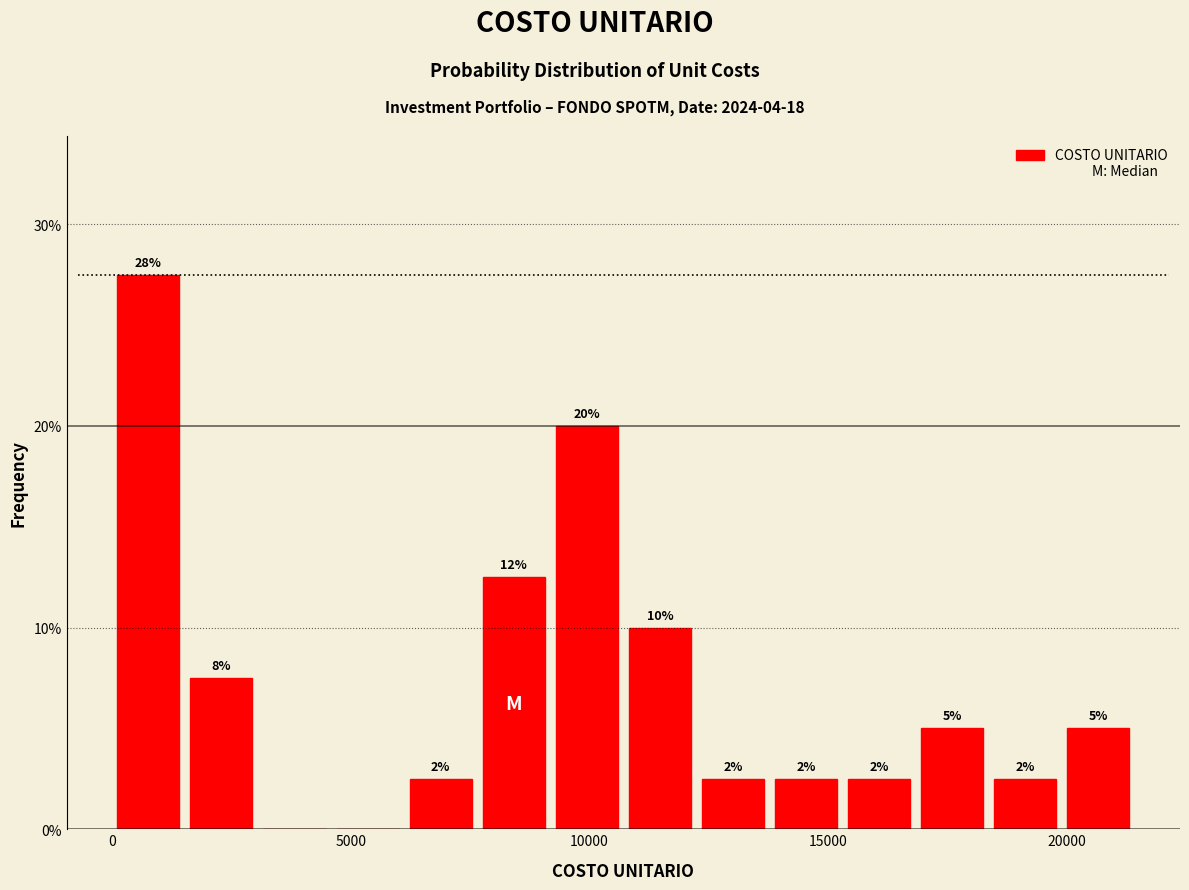

Read against the x-axis, roughly where is the centre of the tallest bar?

1000